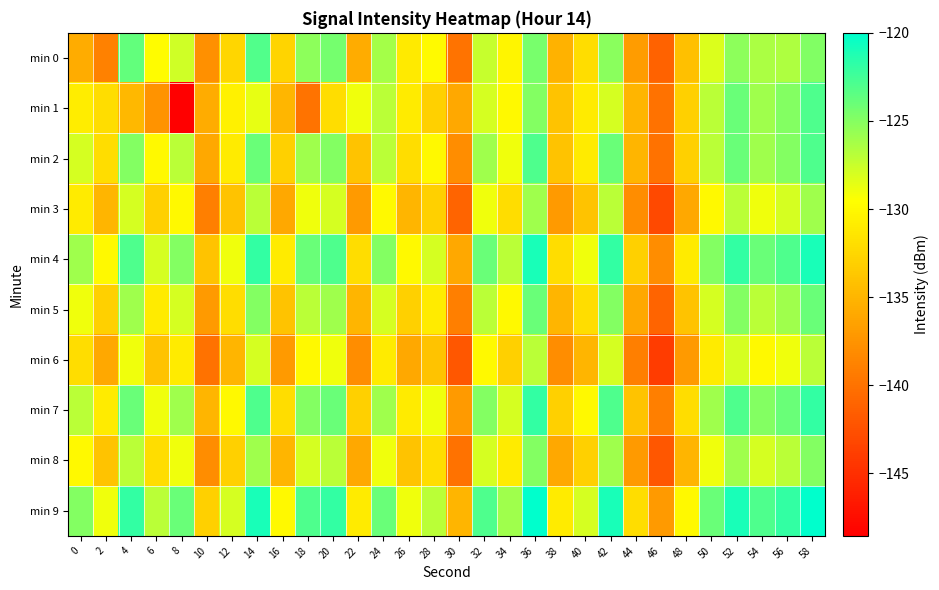

Between 38 and 24, which is larger?

24